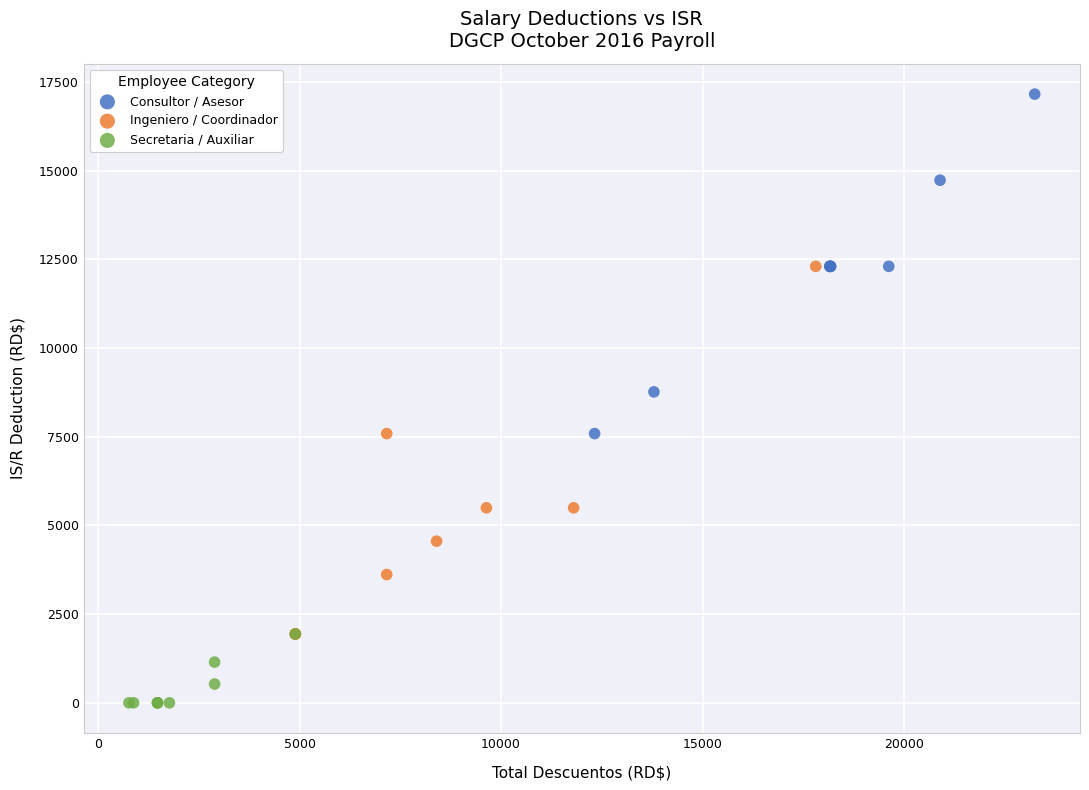

Which series contains the highest Y value?

Consultor / Asesor